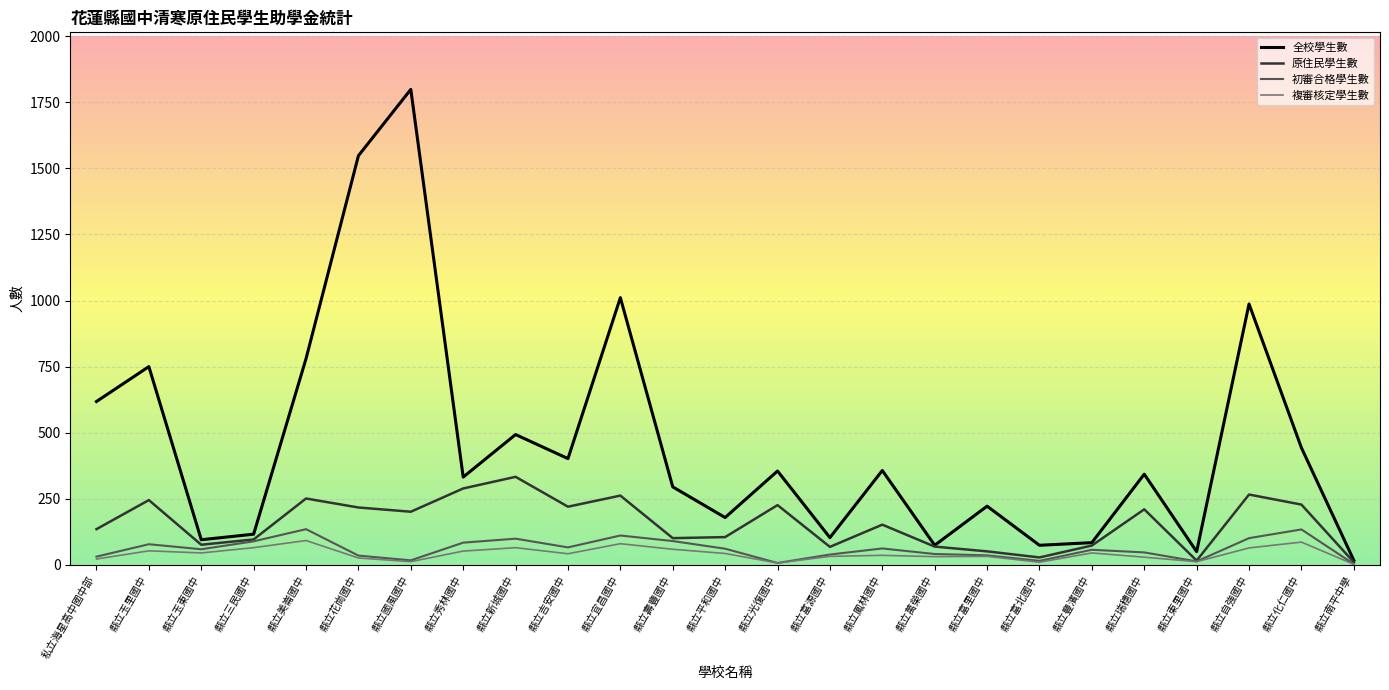

What is the average value of the 原住民學生數 series?

157